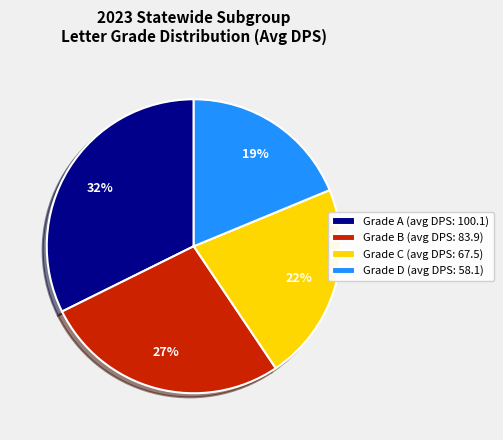

How many segments does this pie chart have?

4